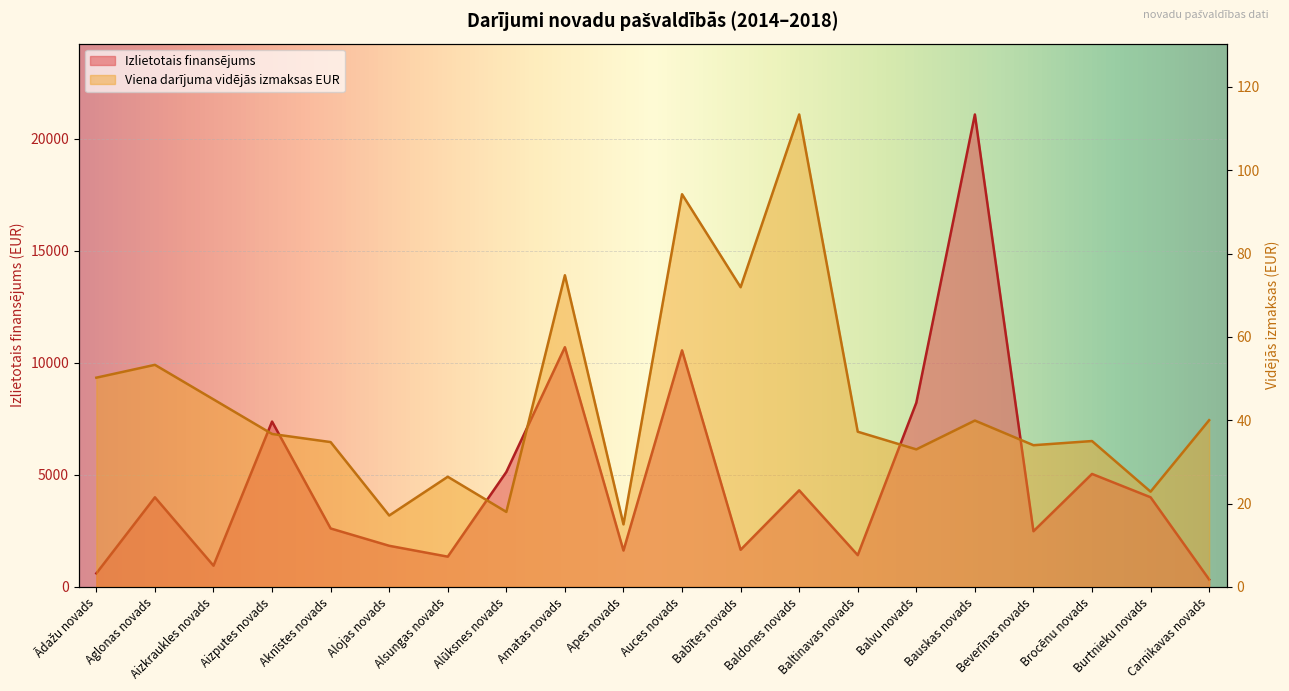

Which has a higher value, Burtnieku novads or Carnikavas novads?

Burtnieku novads